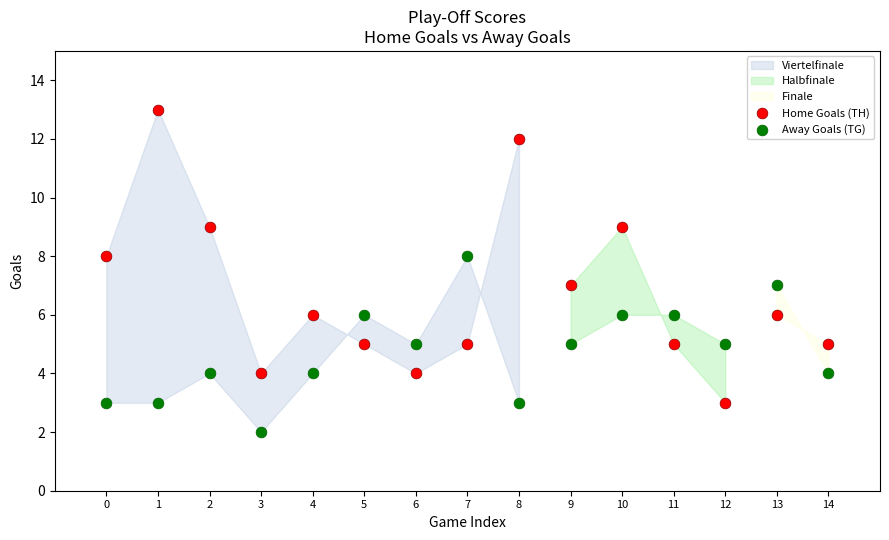

Which series reaches the maximum Y coordinate?

Home Goals (TH)